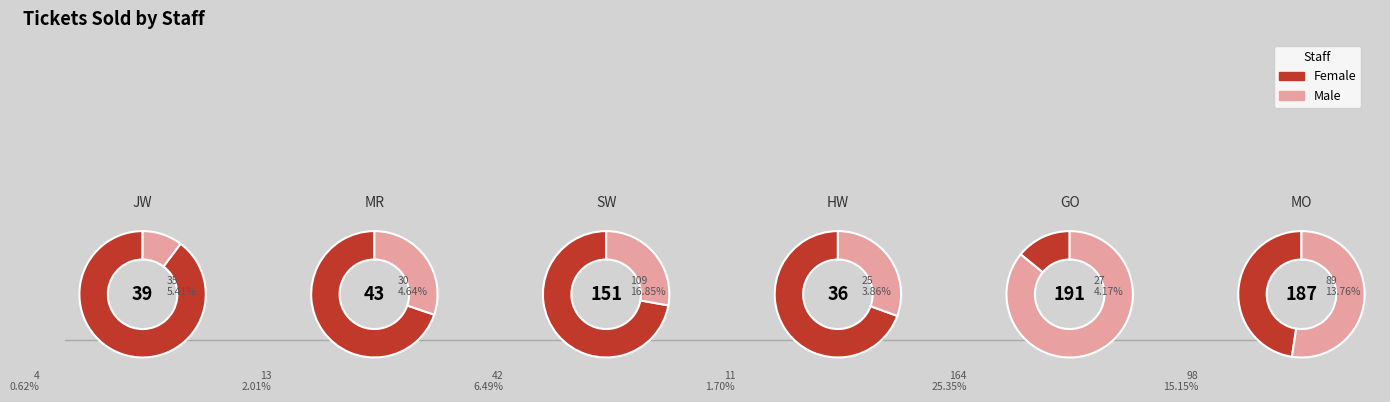

Do SW and HW together represent more than half of the pie?

No